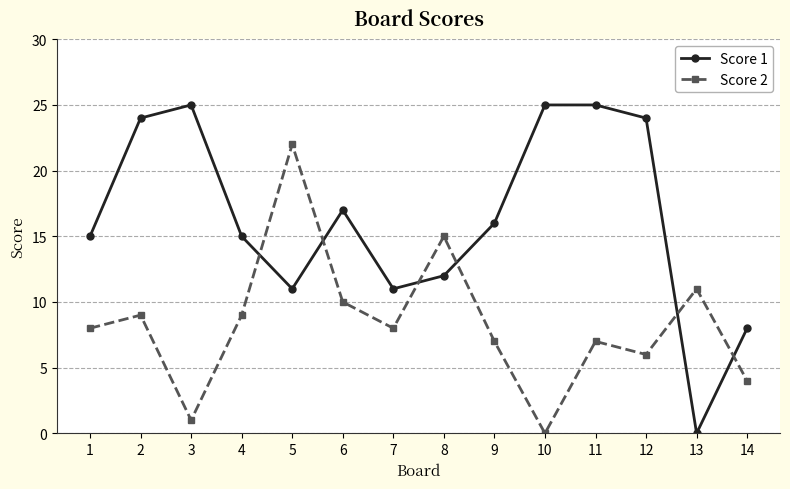

Read the Score 2 value at 9.

7